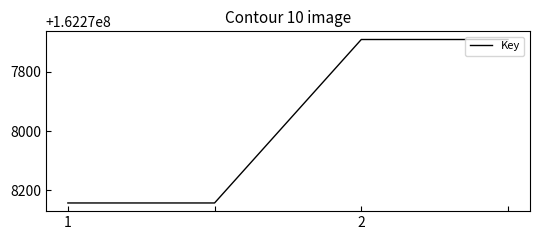

True or false: there are more than 1 points higher than both neighbors.

False